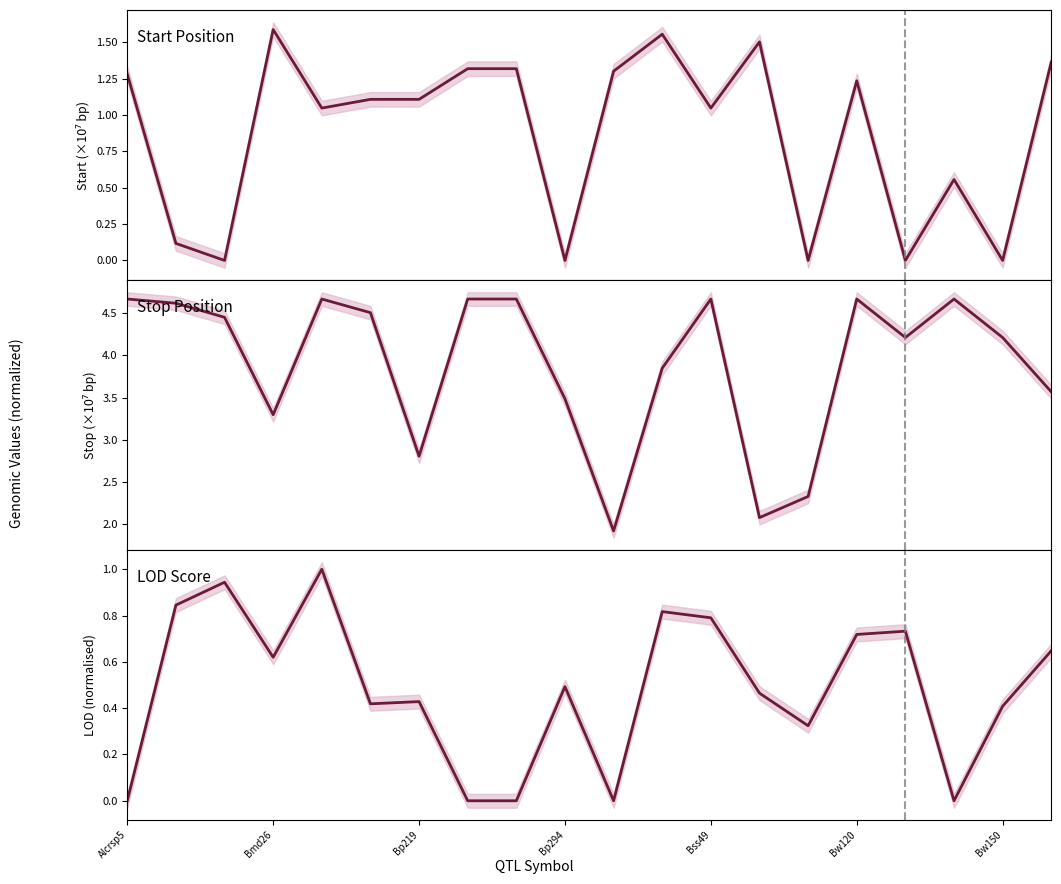

At which category does the chart reach its minimum across all series?

Alcrsp5